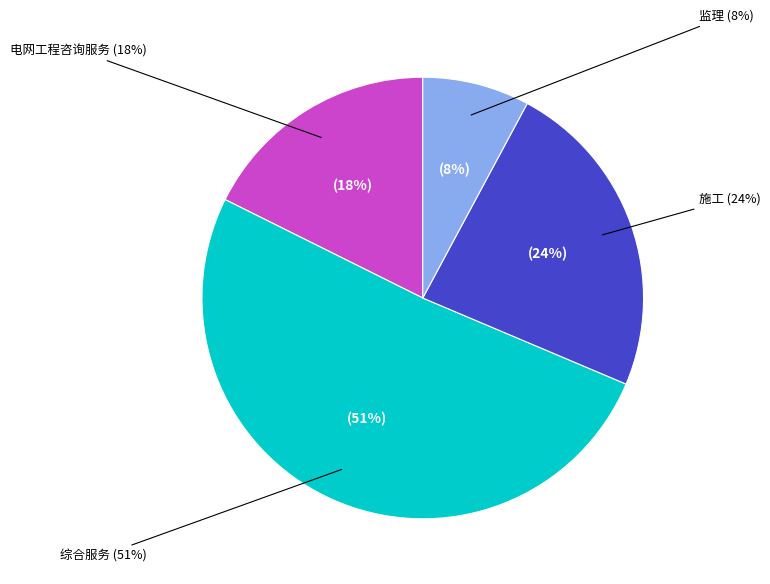

To the nearest percent, what is the average slice percentage?

25%